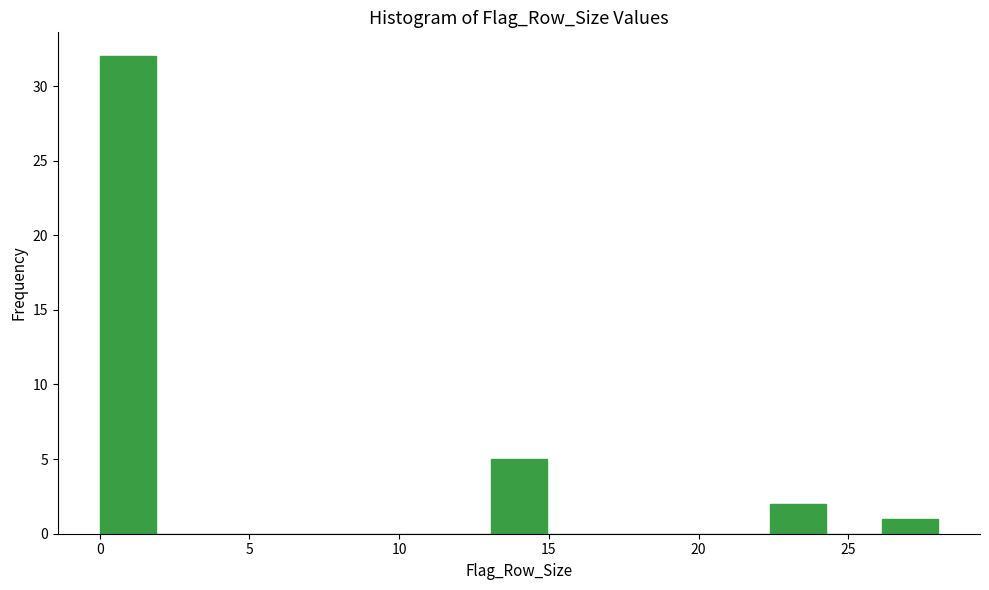

Around what value on the x-axis is the tallest bar? Give the approximate position of its centre, as read against the axis.

1.0